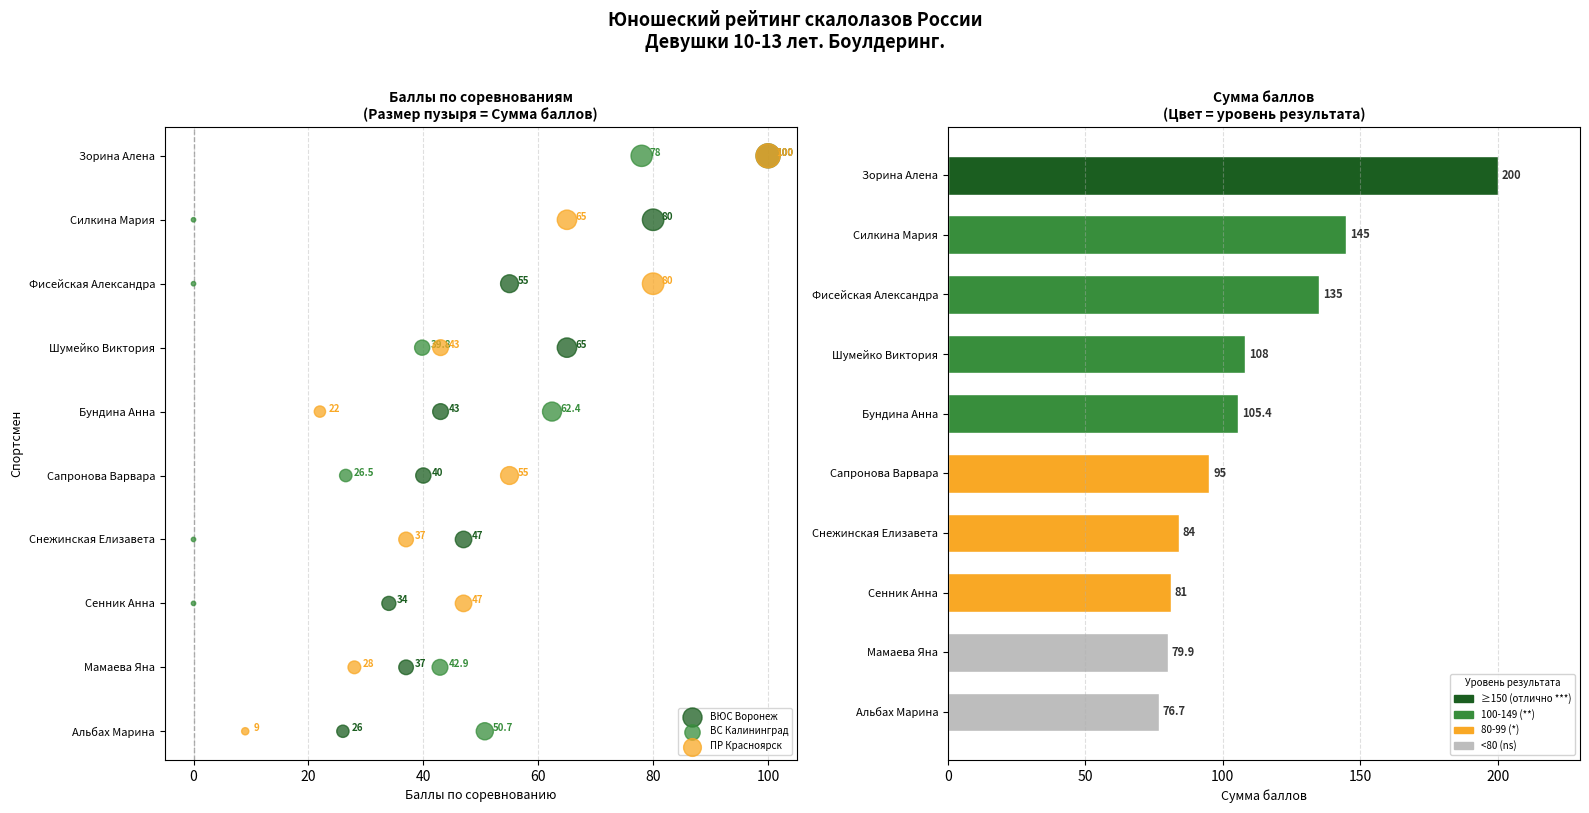

Which series has the largest total across all categories?

Сумма баллов